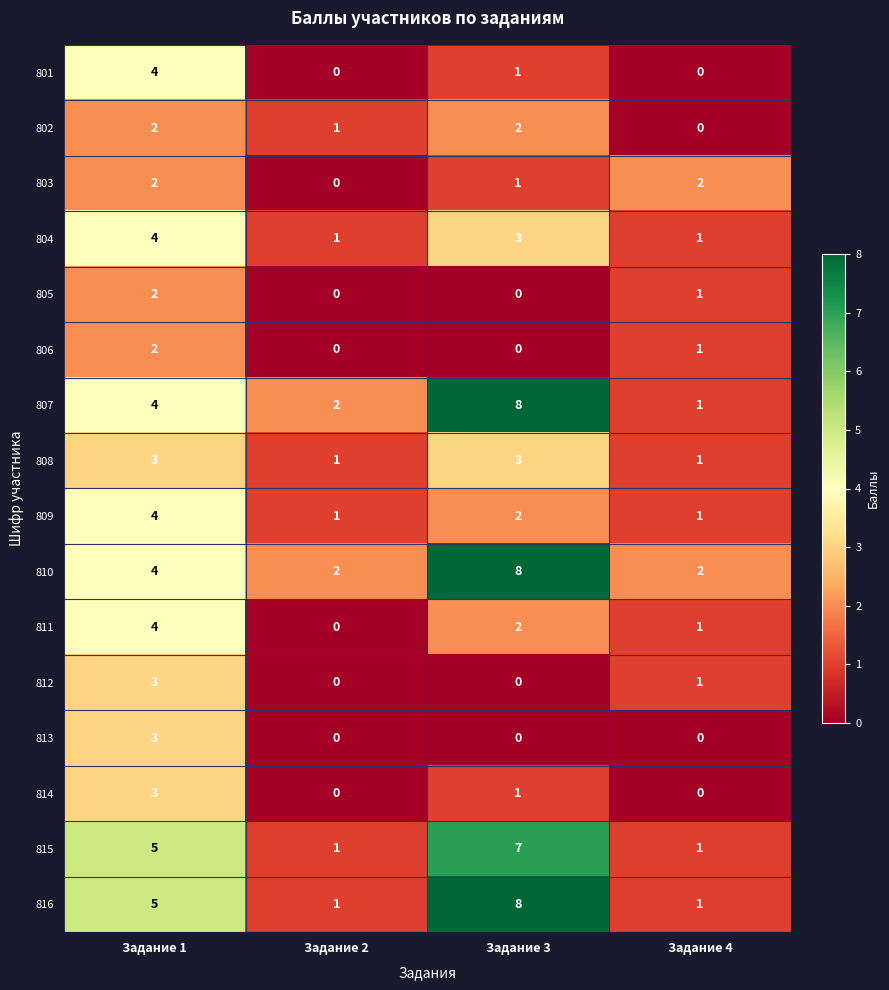

What is the maximum value for 801?

4